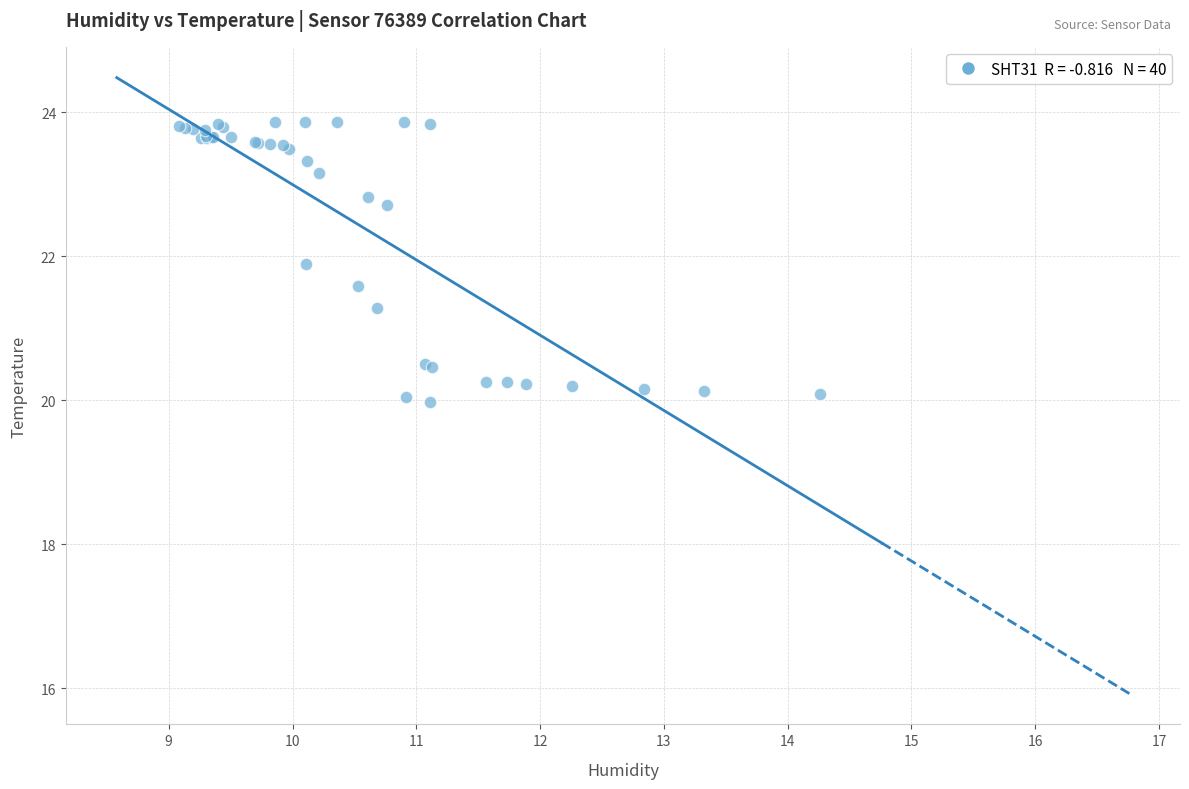

What Y value in the scatter plot is closest to 21?

21.3